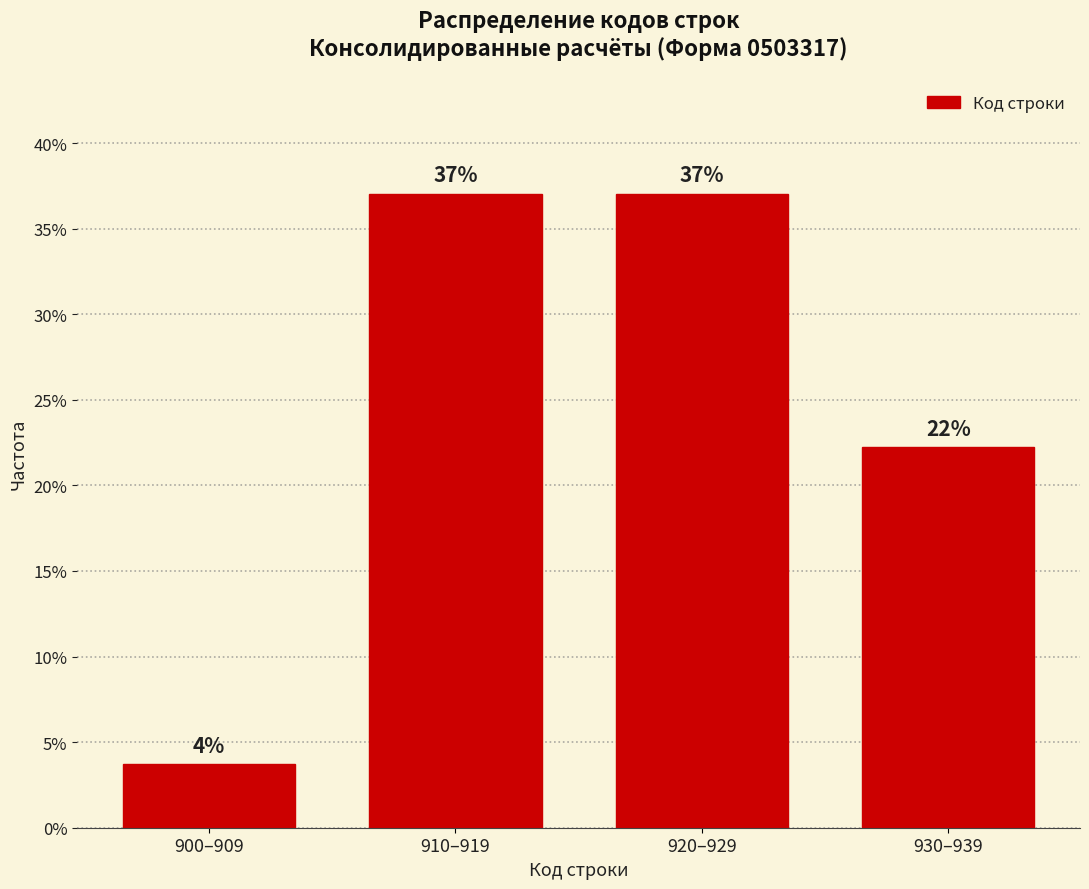

The value at 930–939 is 22.2. True or false?

True